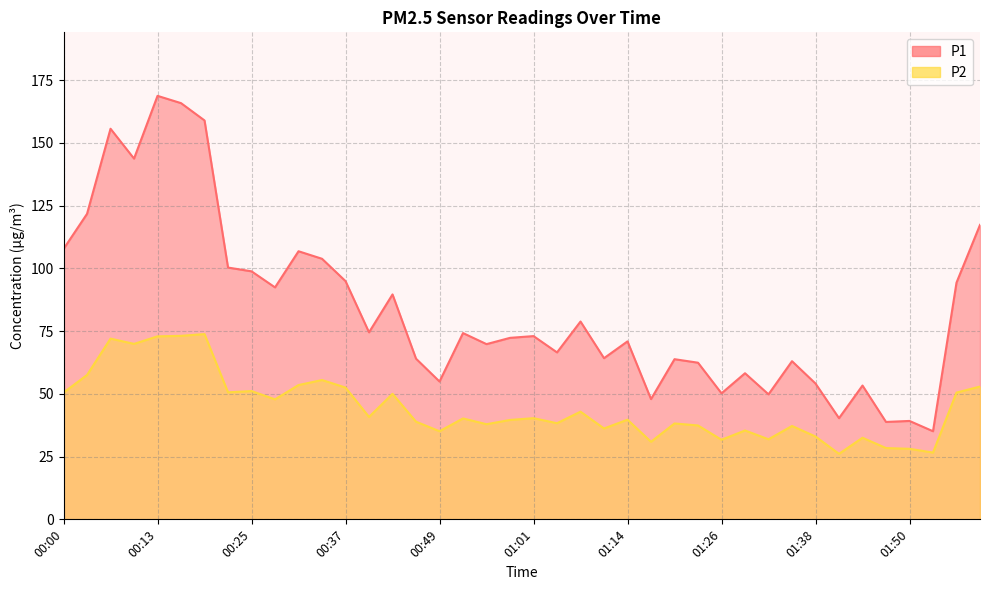

How many lines are shown in the chart?

2